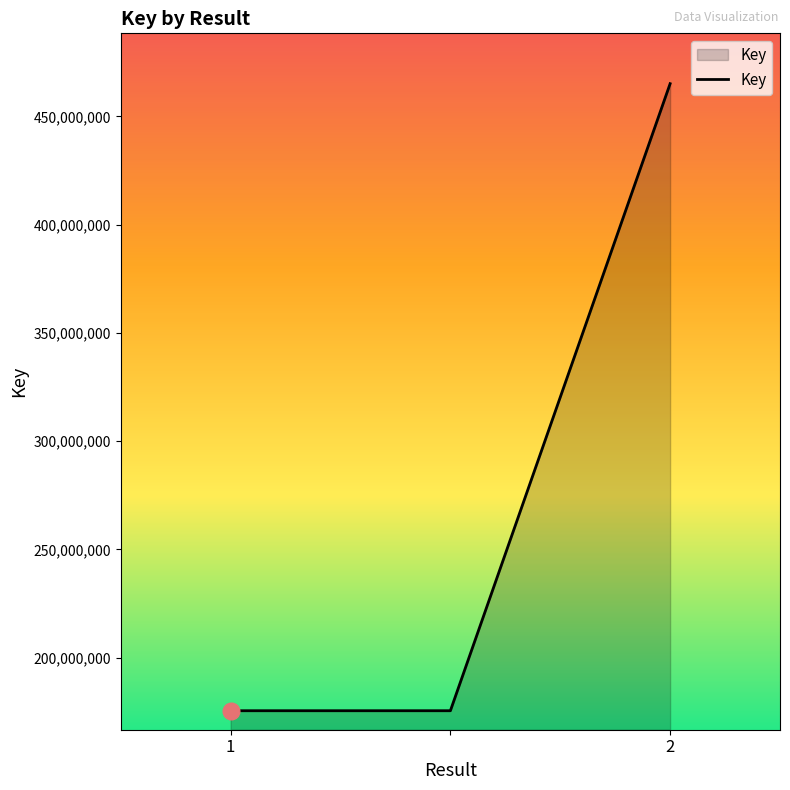

Reading left to right, what are all the values shown in this chart?

175459926	175459926	465152508